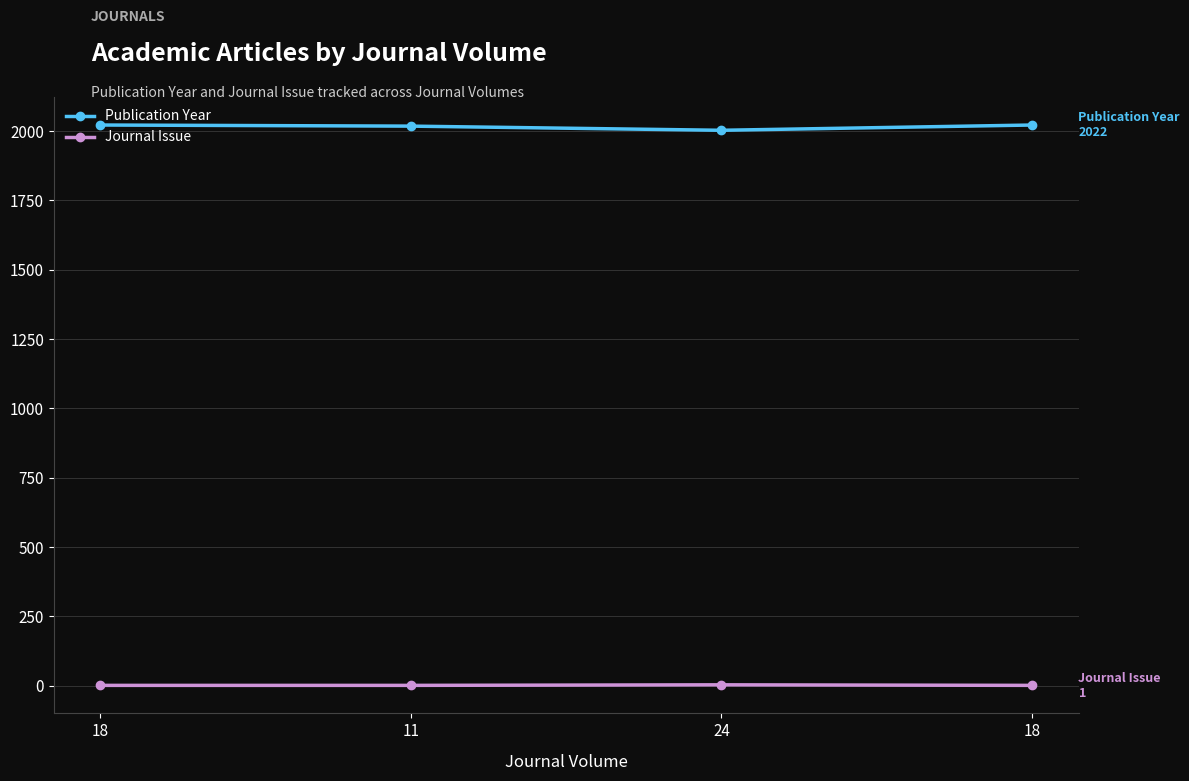

Does the chart have visible grid lines?

Yes